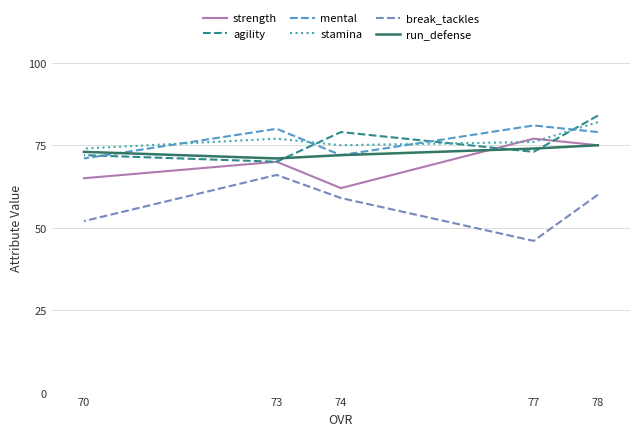

What is the sum of the stamina values at 78 and 77?

158